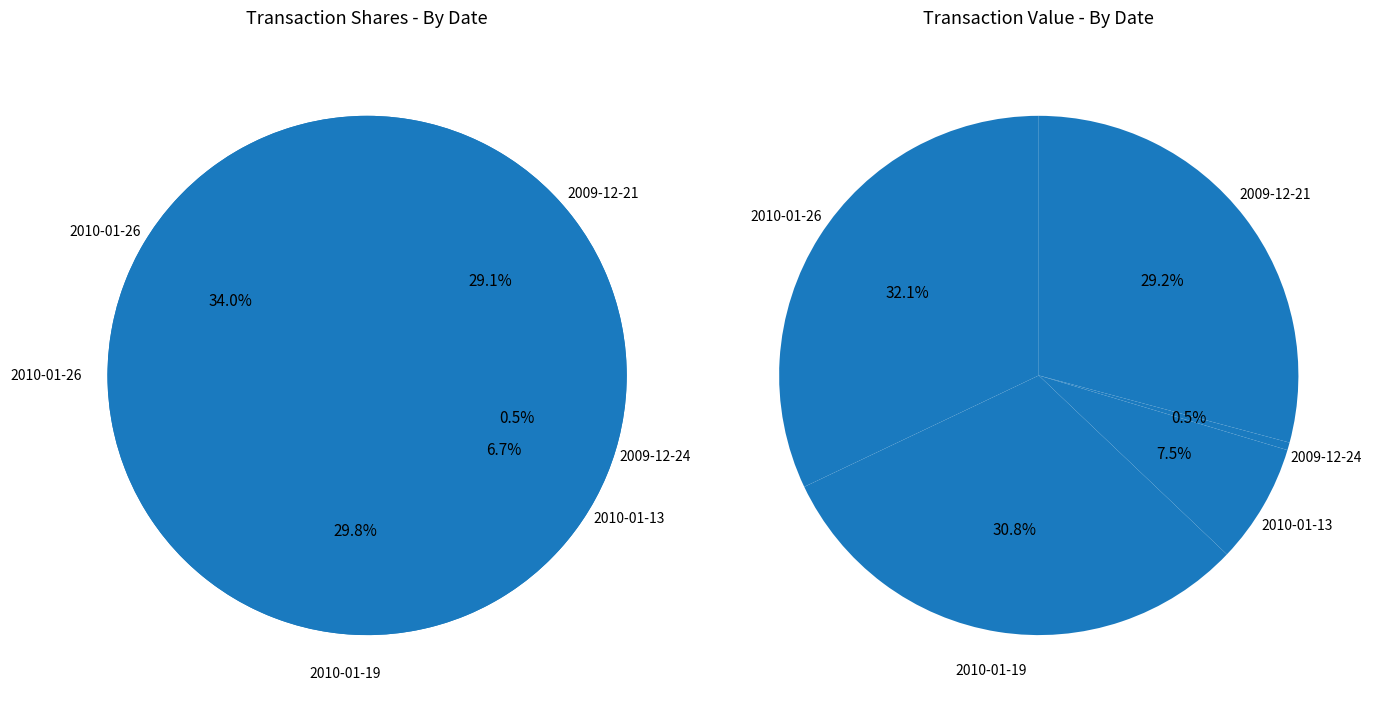

To the nearest percent, what is the difference between the largest and smallest slice percentages?

33%